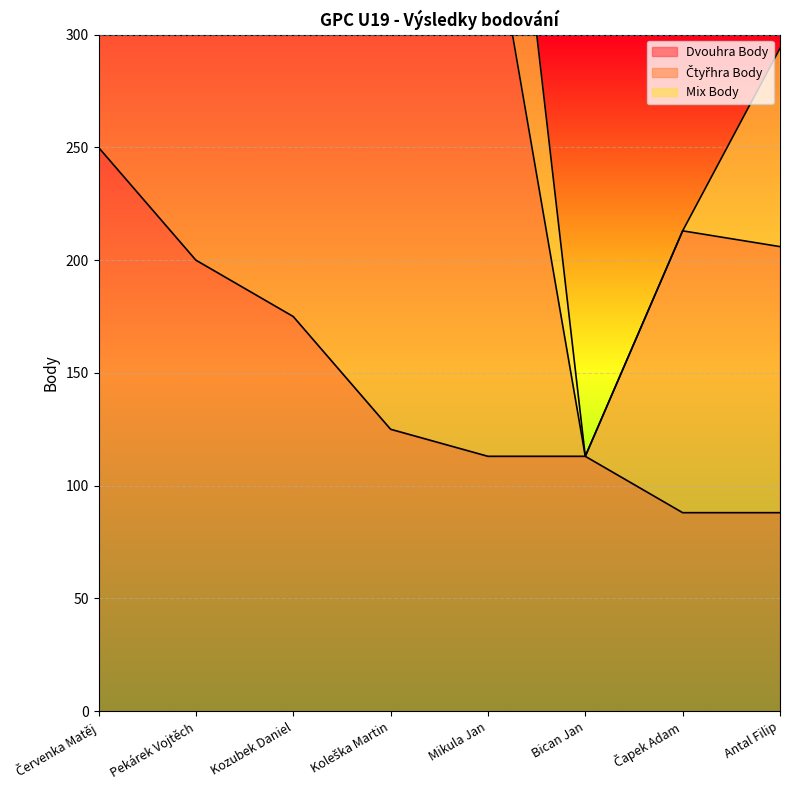

Reading right to left, extract all data points from this chart.

Dvouhra Body: Antal Filip=88	Čapek Adam=88	Bican Jan=113	Mikula Jan=113	Koleška Martin=125	Kozubek Daniel=175	Pekárek Vojtěch=200	Červenka Matěj=250
Čtyřhra Body: Antal Filip=118	Čapek Adam=125	Bican Jan=0	Mikula Jan=250	Koleška Martin=175	Kozubek Daniel=175	Pekárek Vojtěch=125	Červenka Matěj=250
Mix Body: Antal Filip=88	Čapek Adam=0	Bican Jan=0	Mikula Jan=125	Koleška Martin=63	Kozubek Daniel=50	Pekárek Vojtěch=100	Červenka Matěj=0